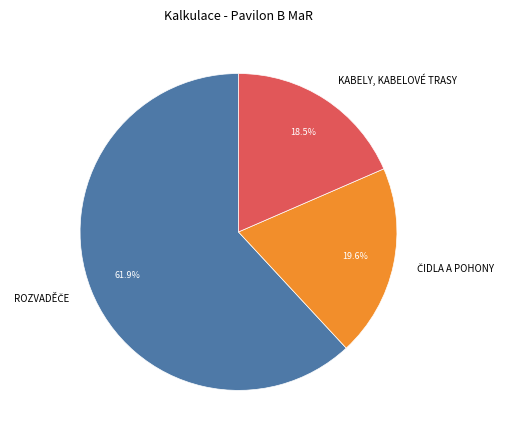

Is there a majority slice in this chart?

Yes